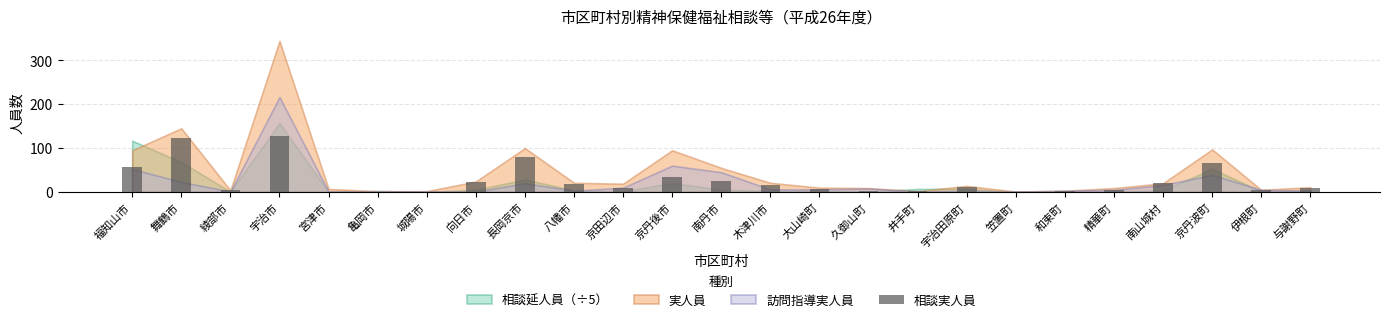

Approximately how many times larger is the value at 城陽市 compared to 亀岡市?

1.0